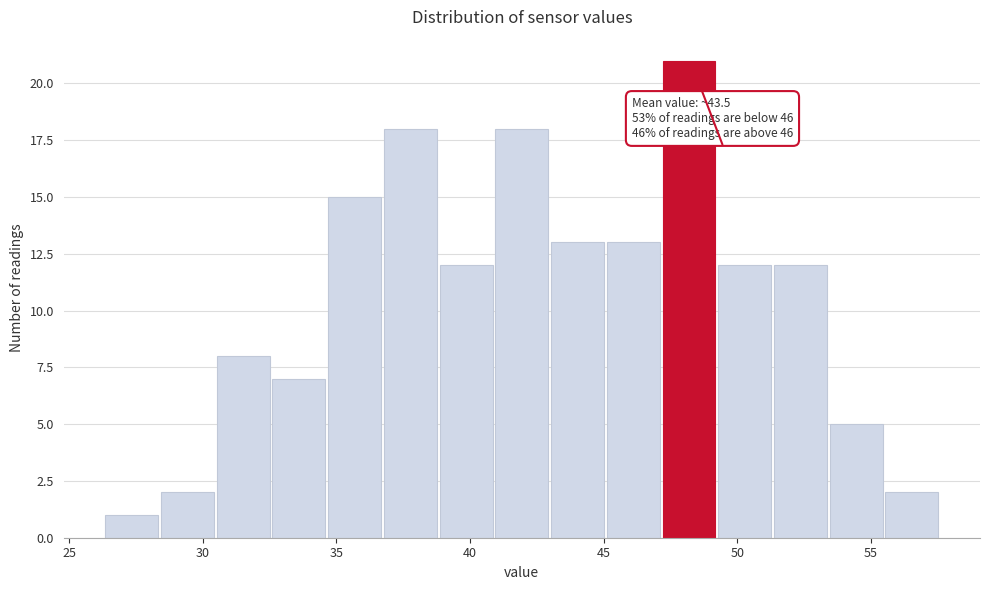

Over which range of the x-axis is the bar tallest?

47.0 to 49.5